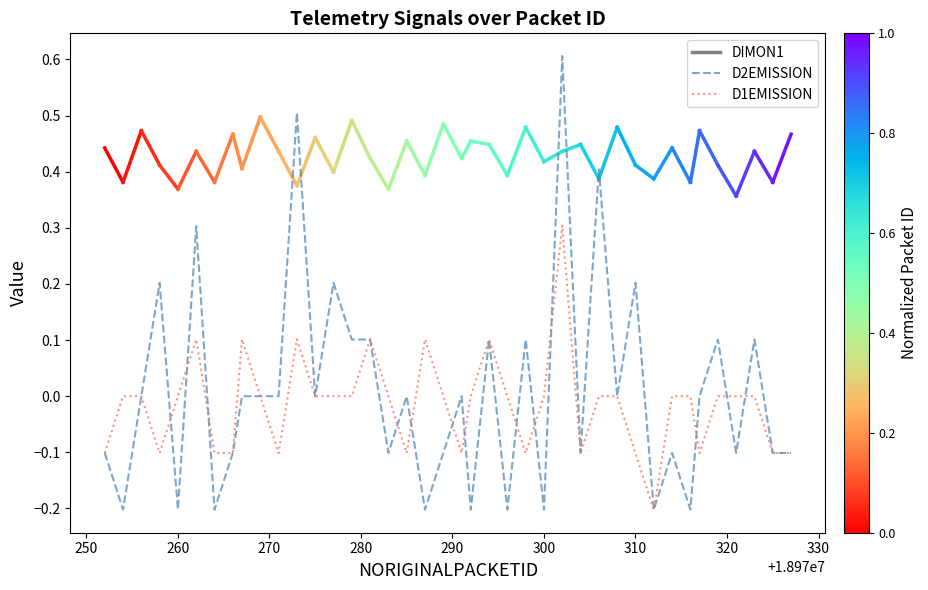

Which series has the largest total across all categories?

D2EMISSION